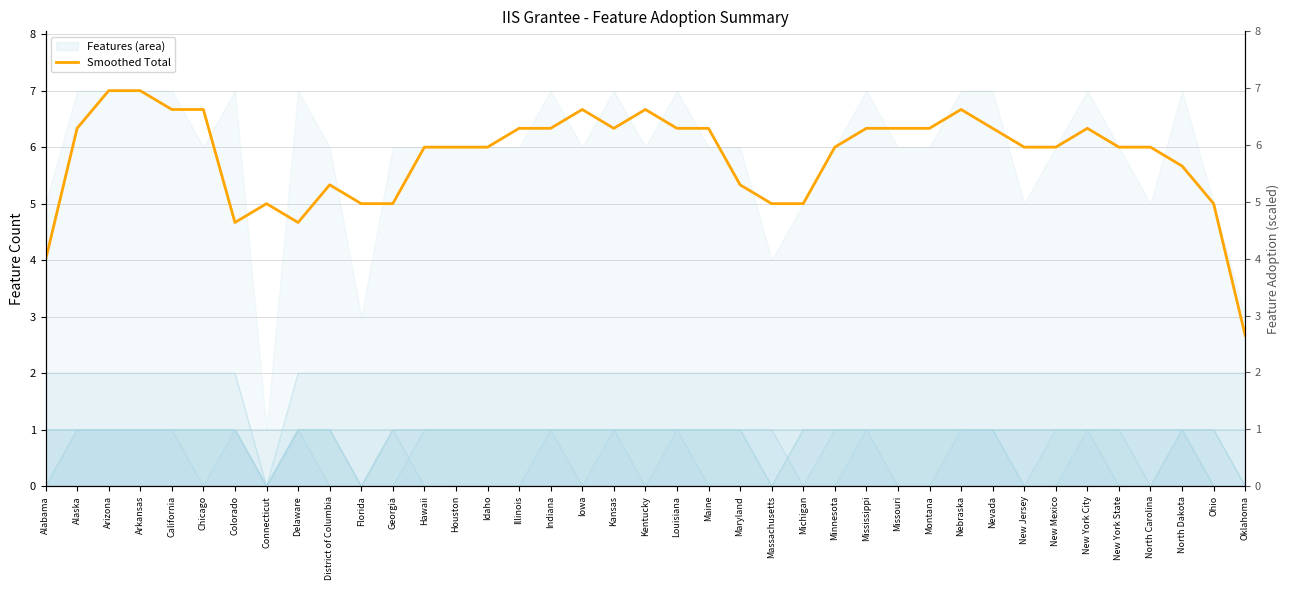

At which category does the data reach its first local valley?

Colorado